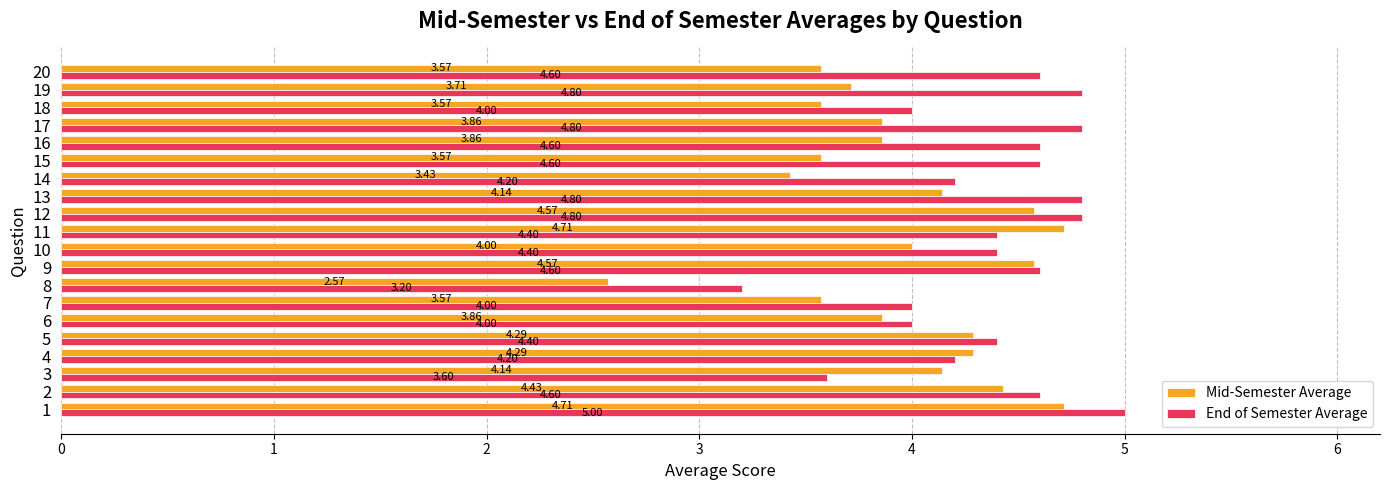

At 10, list the series in order from smallest to largest.

Mid-Semester Average, End of Semester Average